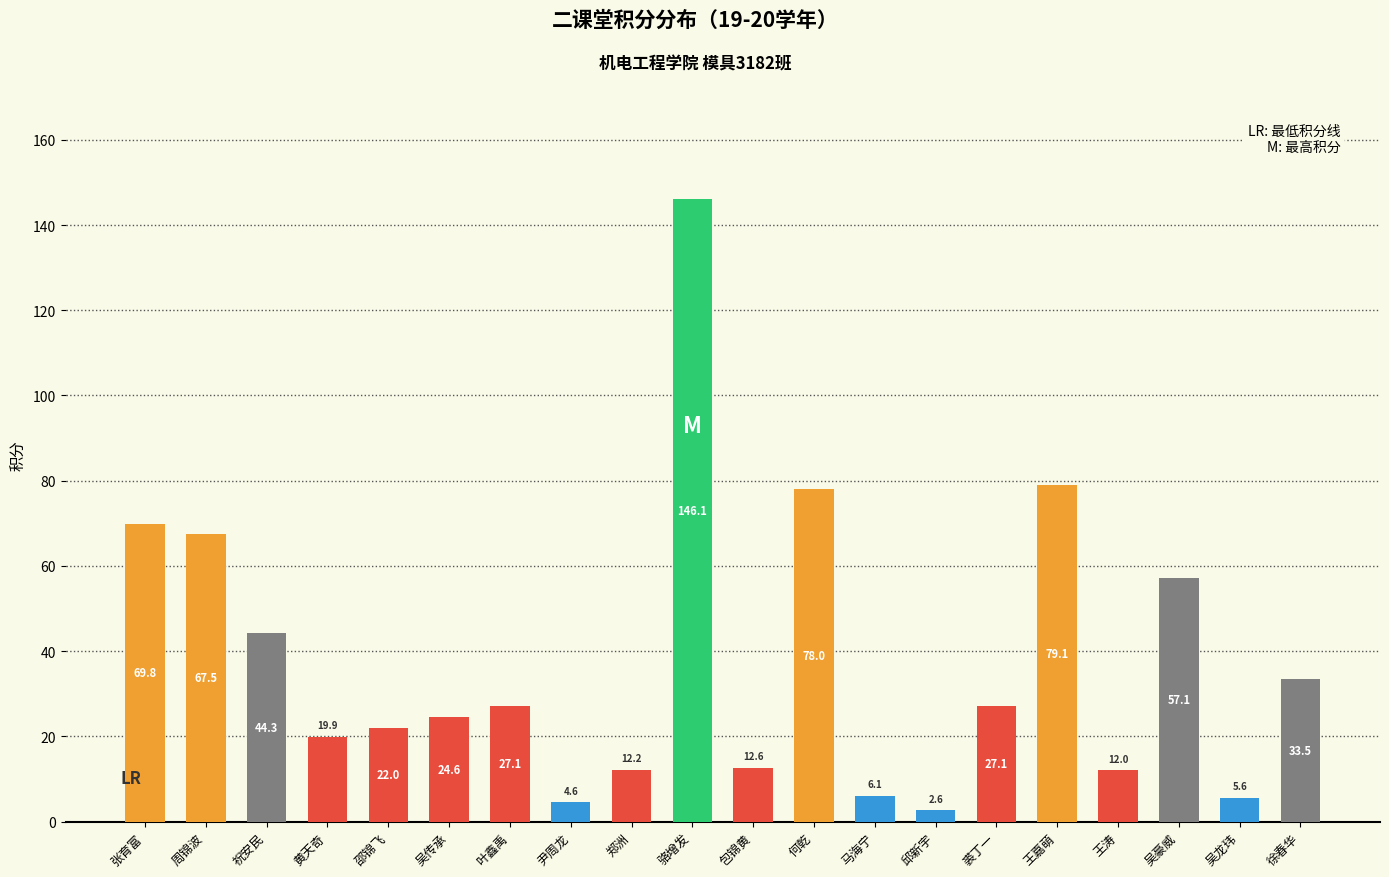

At which label is the value closest to 74?

何乾